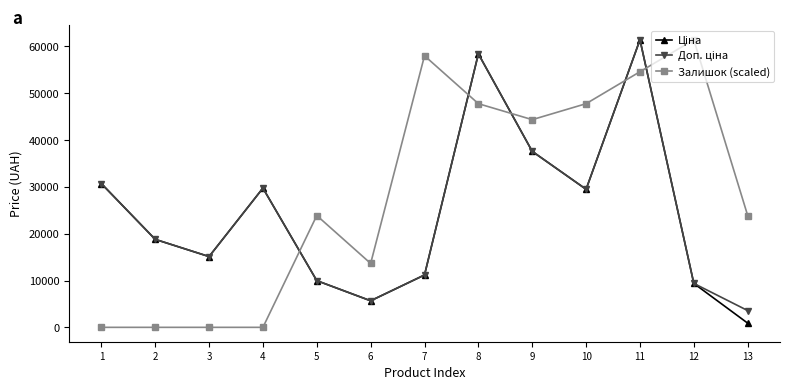

What is the value of the Залишок (scaled) point at the 6th from the left?

13652.1